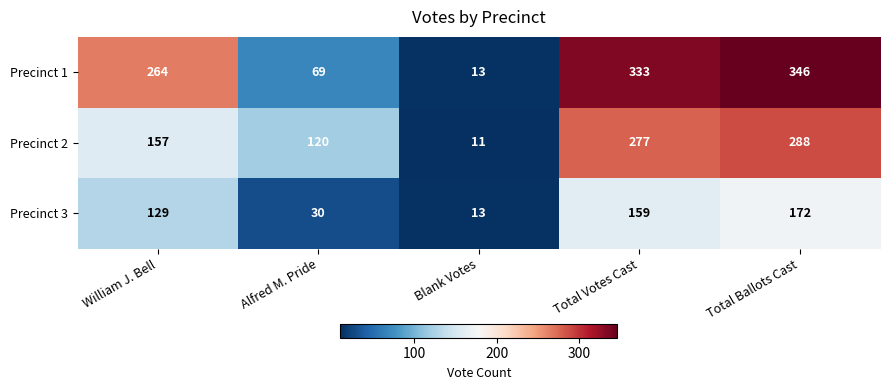

Reading left to right, transcribe all the data shown in this chart.

Precinct 1: 264	69	13	333	346
Precinct 2: 157	120	11	277	288
Precinct 3: 129	30	13	159	172